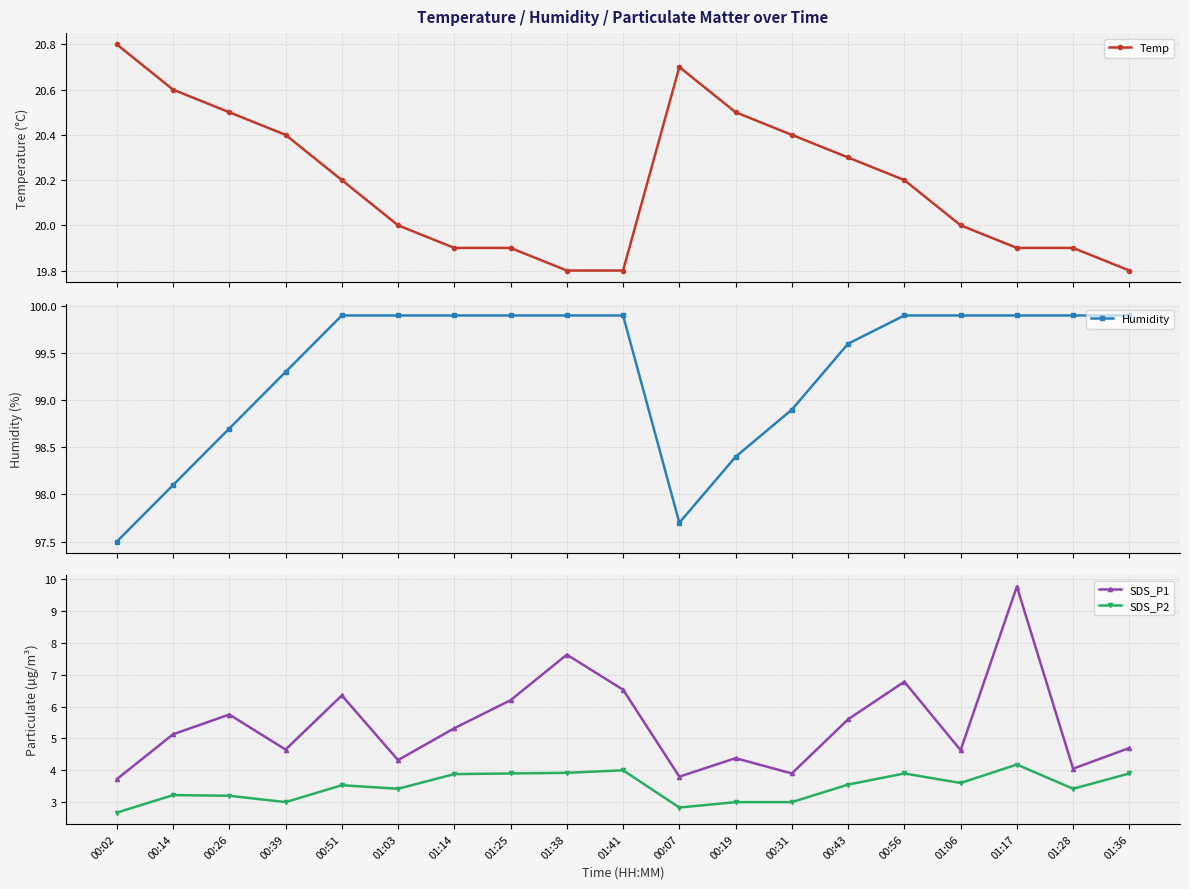

Which series changed the most between 00:26 and 00:39?

SDS_P1